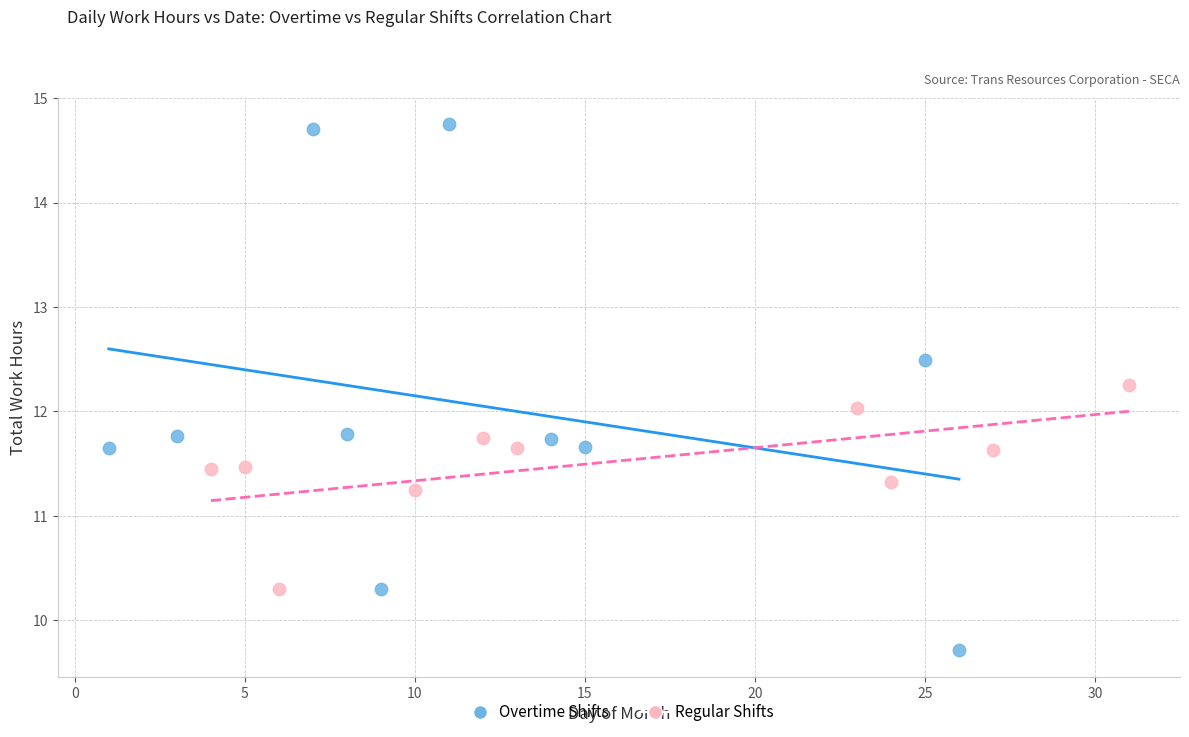

Which series reaches the minimum Y coordinate?

Overtime Shifts